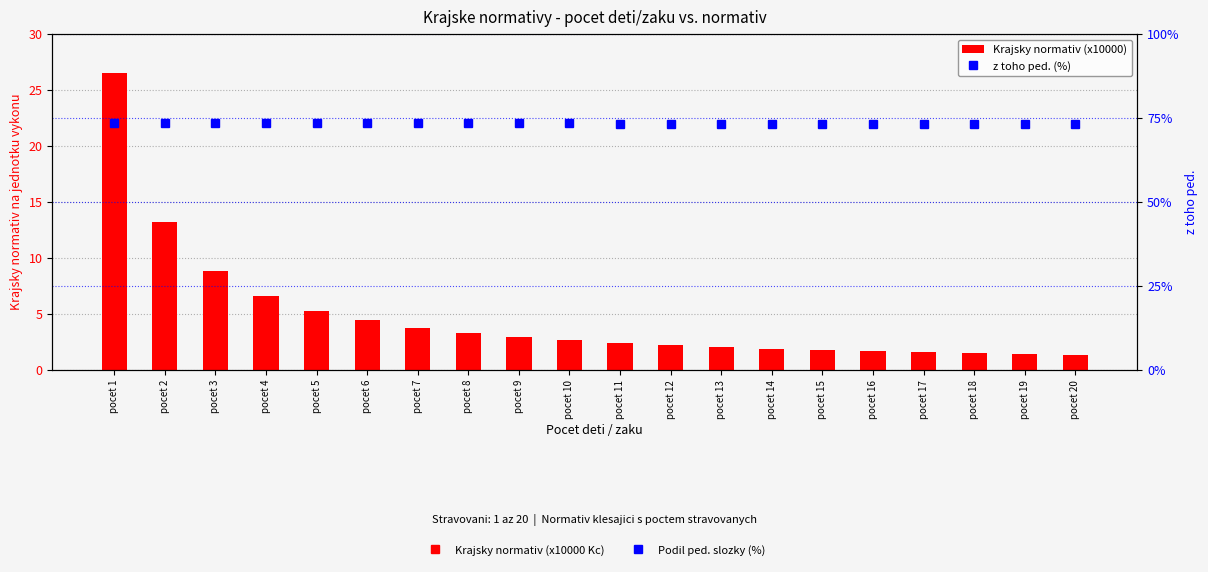

Which series has the widest spread of values?

Krajsky normativ (x10000)